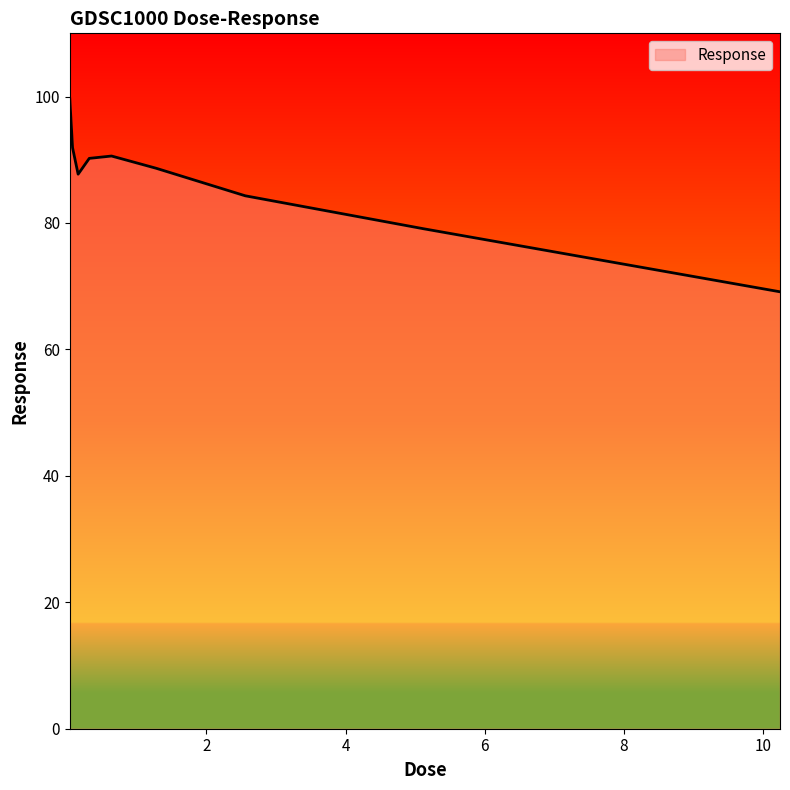

Count the number of categories in the chart.

9